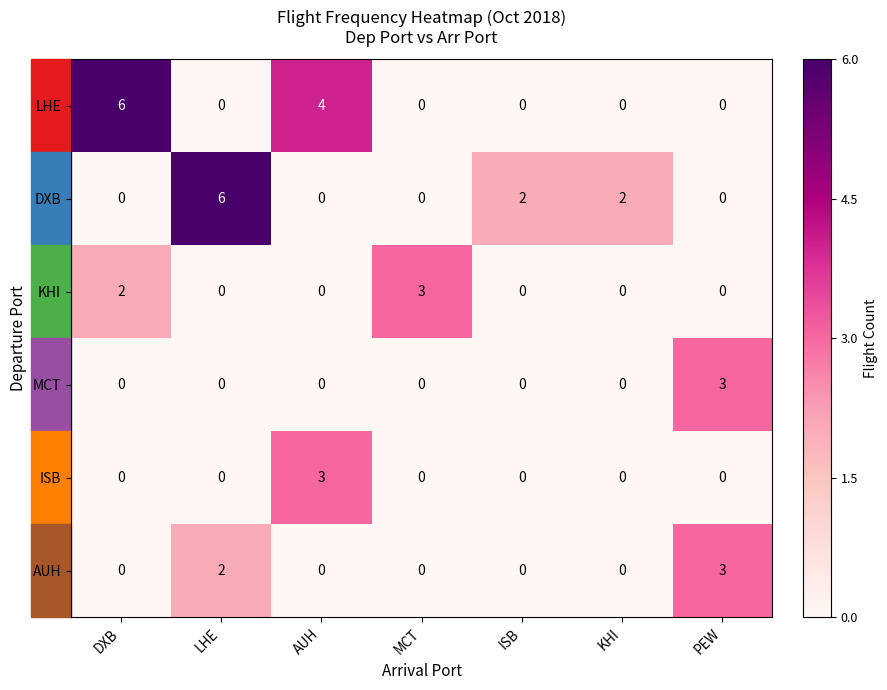

What is the total value across all series at ISB?

2